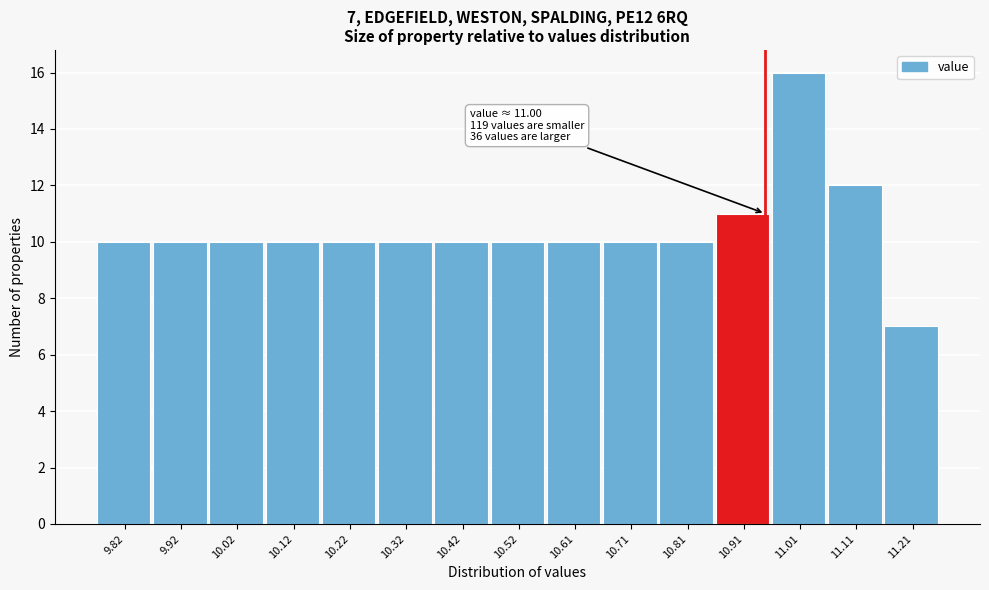

Reading right to left, list all the values displayed in this chart.

7	12	16	11	10	10	10	10	10	10	10	10	10	10	10